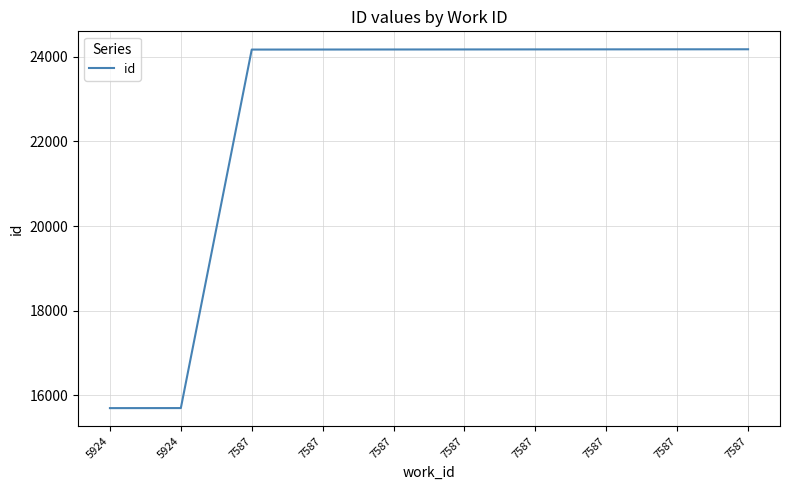

Read the value at 7587.

24170